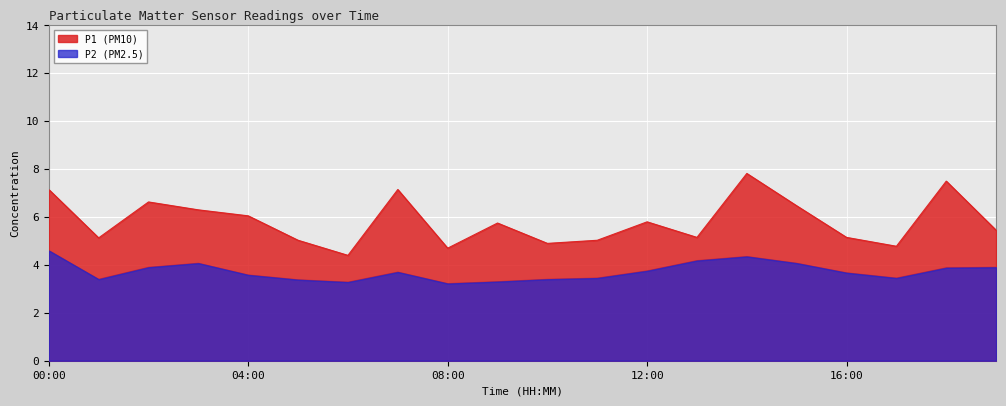

What is the sum of the P2 values at 08:00 and 13:00?

7.4